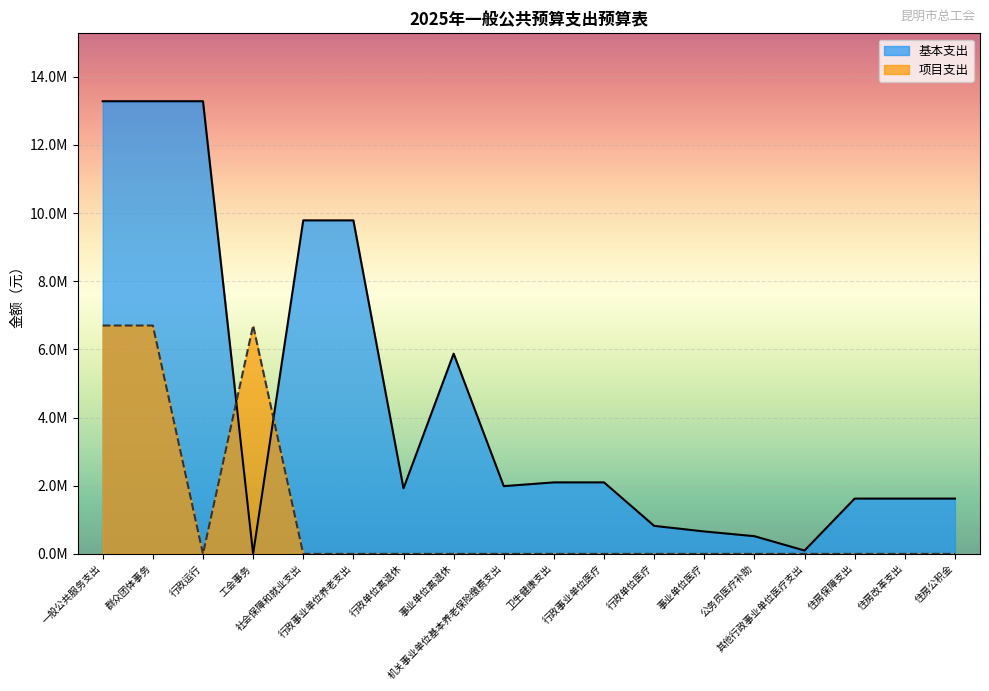

What is the difference between the maximum and minimum values in the 基本支出 series?

13280363